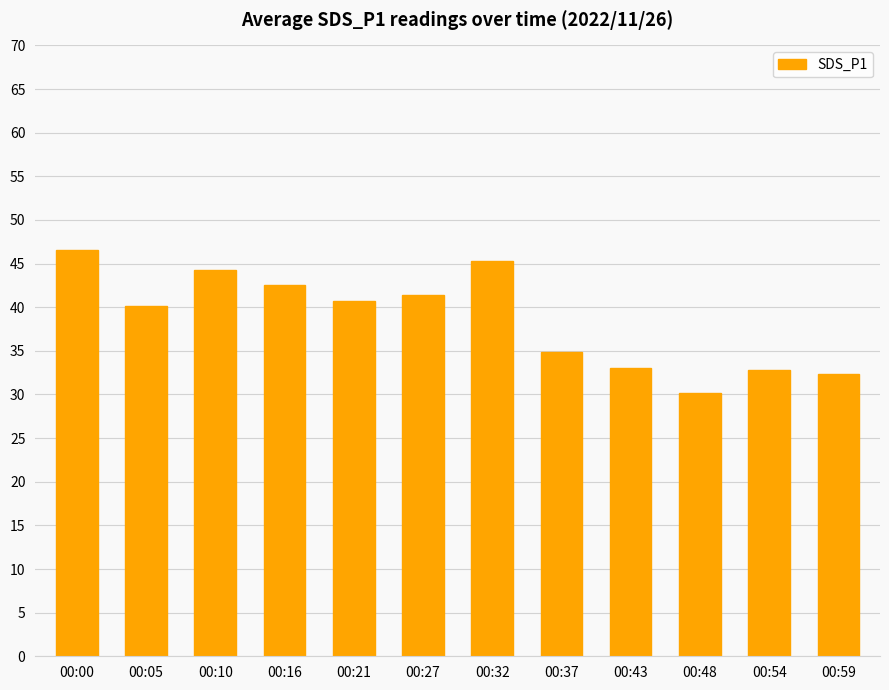

What is the greatest value displayed?

46.6